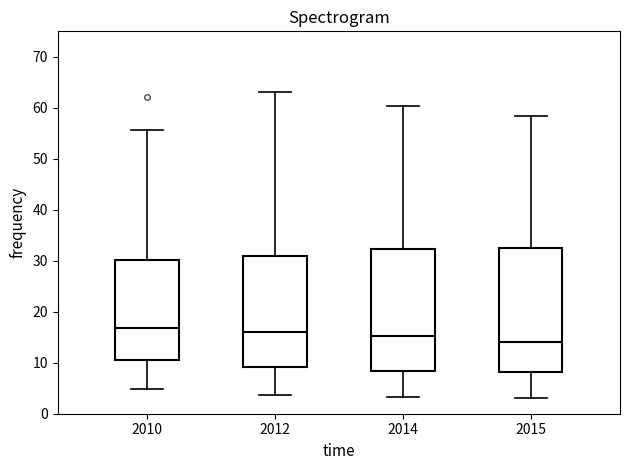

Reading left to right, transcribe this box plot: for each box, give where its median line is, the range the box spans, and where its two whiskers end, as read against the y-axis. The values are not printed on the chart, so give them approximately, as read against the axis.

2010: median 17, box 11 to 30, whiskers 5 to 56
2012: median 16, box 9 to 31, whiskers 4 to 63
2014: median 15, box 8 to 32, whiskers 3 to 60
2015: median 14, box 8 to 33, whiskers 3 to 58